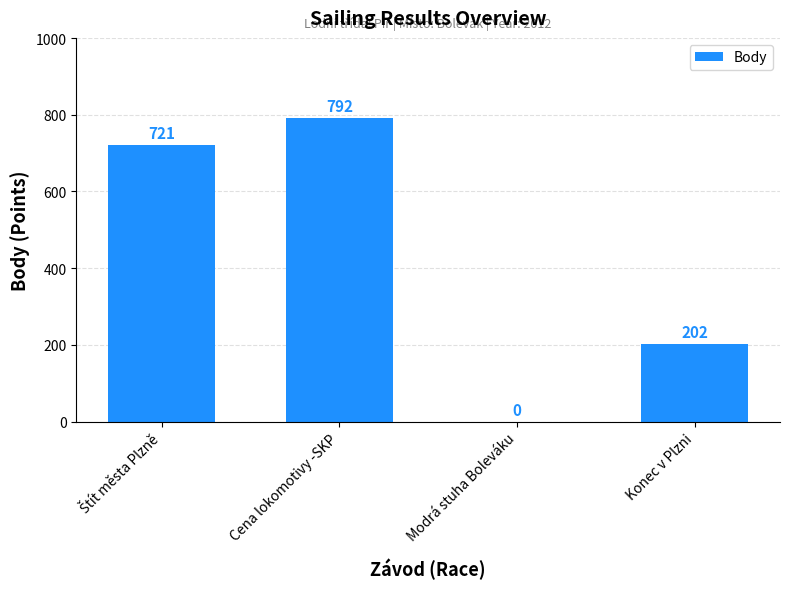

What is the sum of the values at Cena lokomotivy -SKP and Konec v Plzni?

994